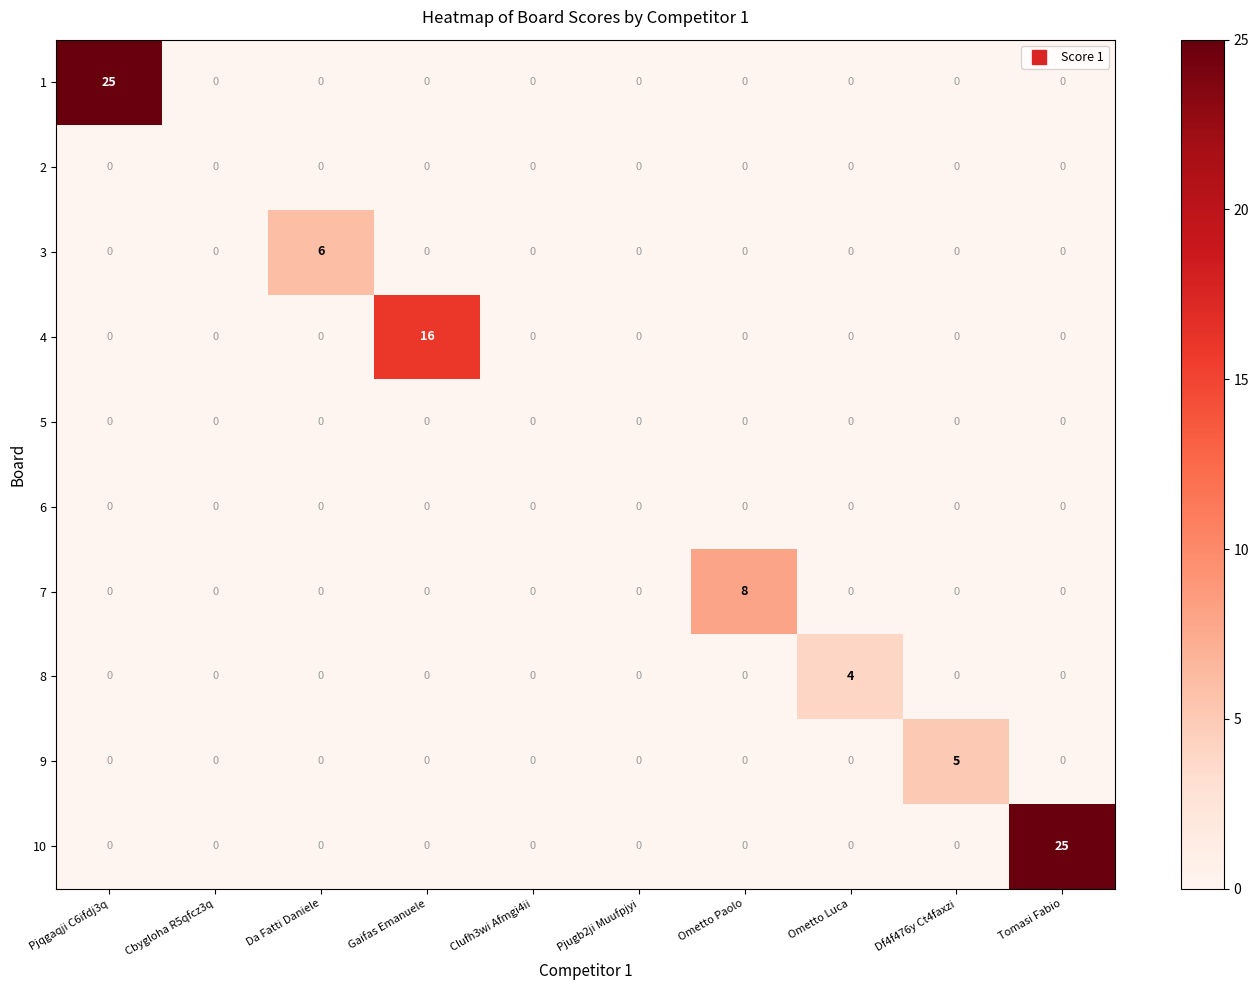

What is the total value across all series at Ometto Paolo?

8